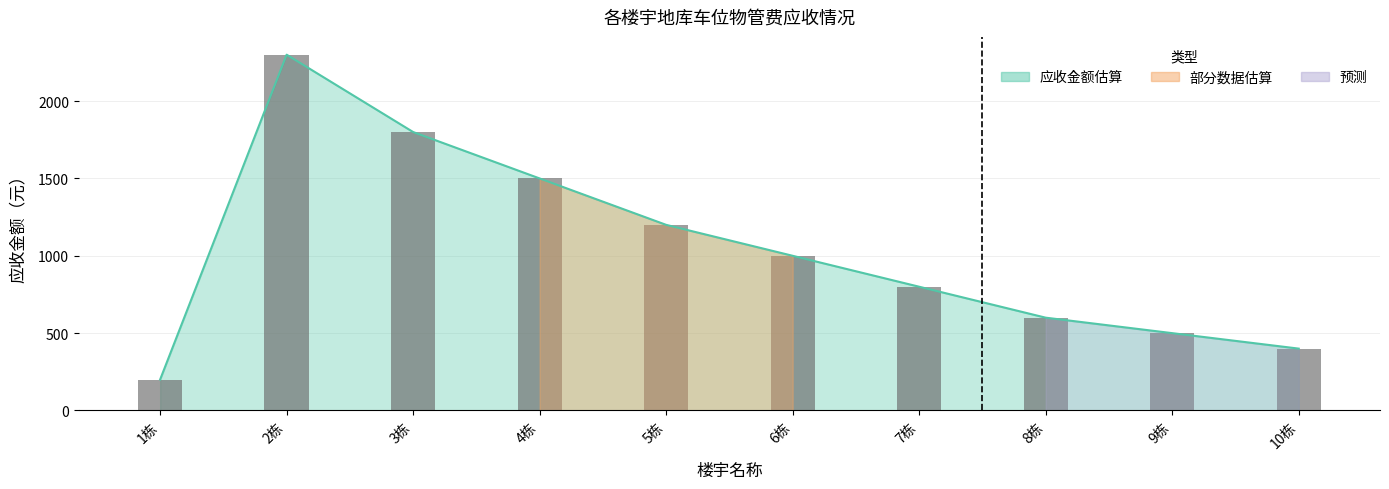

Which label corresponds to the largest value in the chart?

2栋